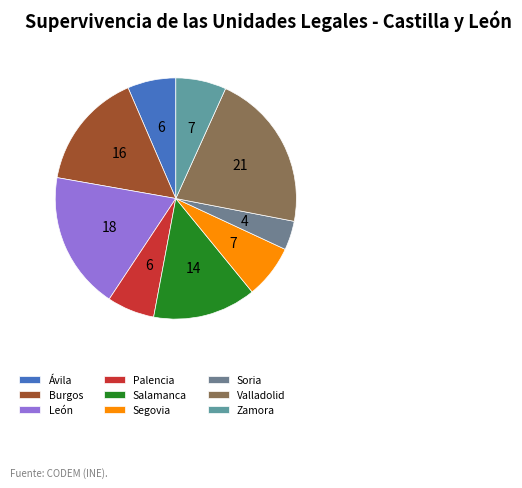

To the nearest percent, what is the combined percentage of León and Segovia?

26%